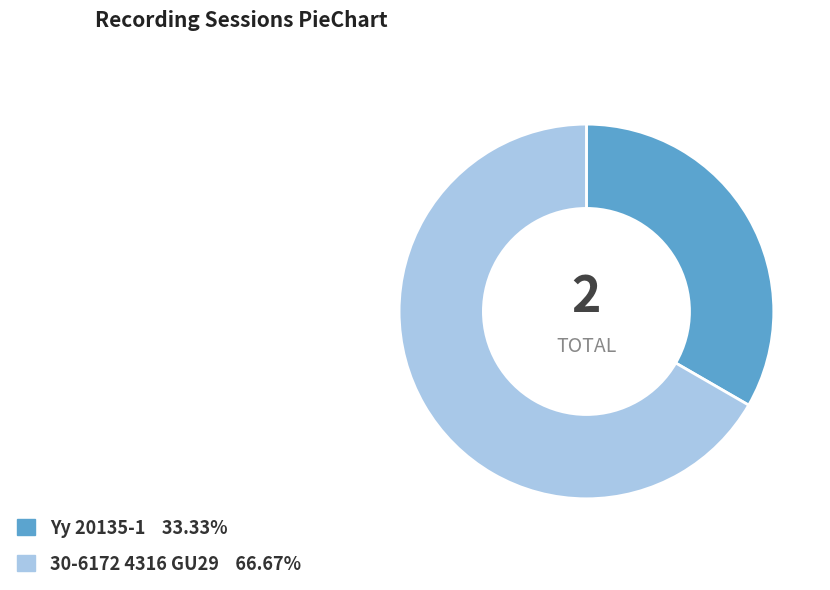

Which category has the biggest portion of the pie?

30-6172 4316 GU29